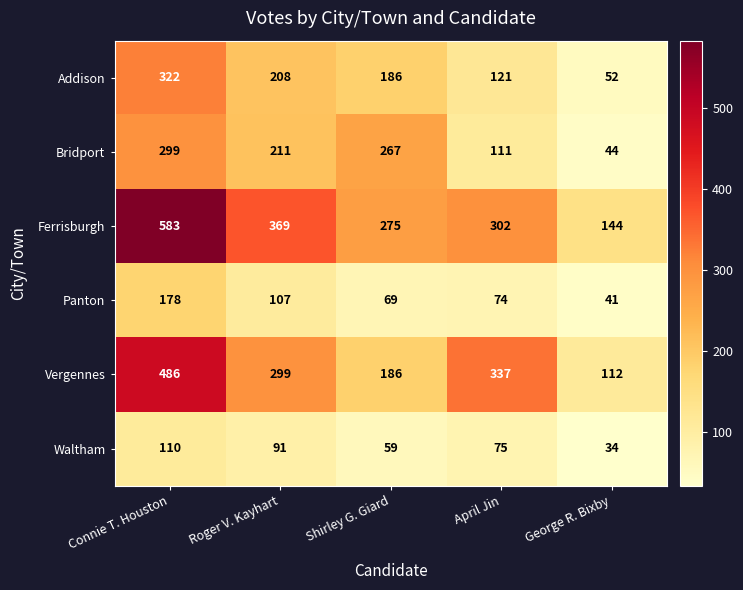

What is the average value of the Waltham series?

74